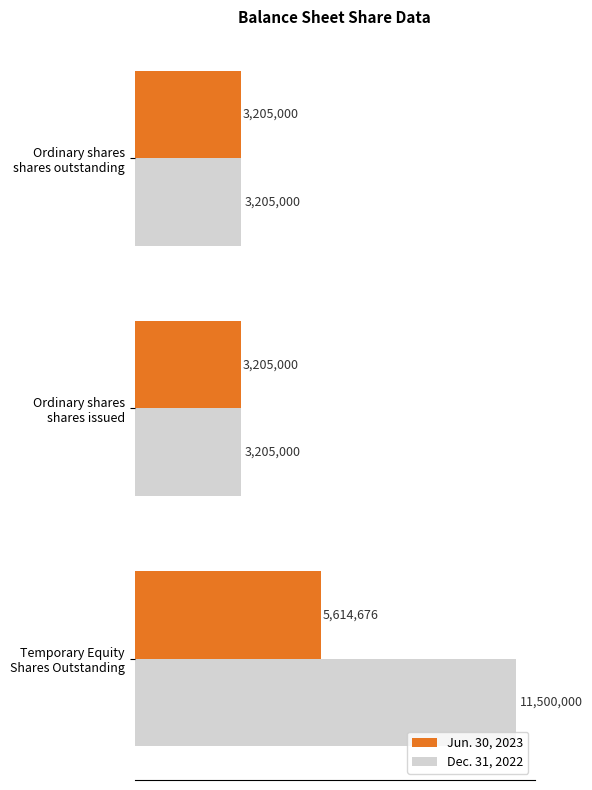

What are all the series names shown in the legend?

Jun. 30, 2023, Dec. 31, 2022